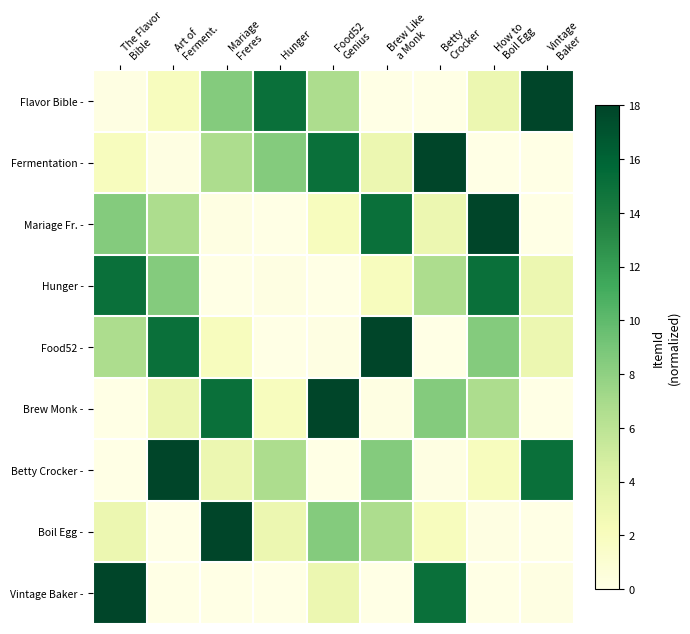

Reading left to right, list all the values displayed in this chart.

Flavor Bible -: The Flavor
Bible=0.2	Art of
Ferment.=2.0	Mariage
Freres=8.5	Hunger=15.1	Food52
Genius=6.7	Brew Like
a Monk=0.0	Betty
Crocker=0.0	How to
Boil Egg=3.0	Vintage
Baker=18.0
Fermentation -: The Flavor
Bible=2.0	Art of
Ferment.=0.2	Mariage
Freres=6.7	Hunger=8.5	Food52
Genius=15.1	Brew Like
a Monk=3.0	Betty
Crocker=18.0	How to
Boil Egg=0.0	Vintage
Baker=0.0
Mariage Fr. -: The Flavor
Bible=8.5	Art of
Ferment.=6.7	Mariage
Freres=0.2	Hunger=0.0	Food52
Genius=2.0	Brew Like
a Monk=15.1	Betty
Crocker=3.0	How to
Boil Egg=18.0	Vintage
Baker=0.0
Hunger -: The Flavor
Bible=15.1	Art of
Ferment.=8.5	Mariage
Freres=0.0	Hunger=0.2	Food52
Genius=0.0	Brew Like
a Monk=2.0	Betty
Crocker=6.7	How to
Boil Egg=15.1	Vintage
Baker=3.0
Food52 -: The Flavor
Bible=6.7	Art of
Ferment.=15.1	Mariage
Freres=2.0	Hunger=0.0	Food52
Genius=0.2	Brew Like
a Monk=18.0	Betty
Crocker=0.0	How to
Boil Egg=8.5	Vintage
Baker=3.0
Brew Monk -: The Flavor
Bible=0.0	Art of
Ferment.=3.0	Mariage
Freres=15.1	Hunger=2.0	Food52
Genius=18.0	Brew Like
a Monk=0.2	Betty
Crocker=8.5	How to
Boil Egg=6.7	Vintage
Baker=0.0
Betty Crocker -: The Flavor
Bible=0.0	Art of
Ferment.=18.0	Mariage
Freres=3.0	Hunger=6.7	Food52
Genius=0.0	Brew Like
a Monk=8.5	Betty
Crocker=0.2	How to
Boil Egg=2.0	Vintage
Baker=15.1
Boil Egg -: The Flavor
Bible=3.0	Art of
Ferment.=0.0	Mariage
Freres=18.0	Hunger=3.0	Food52
Genius=8.5	Brew Like
a Monk=6.7	Betty
Crocker=2.0	How to
Boil Egg=0.2	Vintage
Baker=0.0
Vintage Baker -: The Flavor
Bible=18.0	Art of
Ferment.=0.0	Mariage
Freres=0.0	Hunger=0.0	Food52
Genius=3.0	Brew Like
a Monk=0.0	Betty
Crocker=15.1	How to
Boil Egg=0.0	Vintage
Baker=0.2